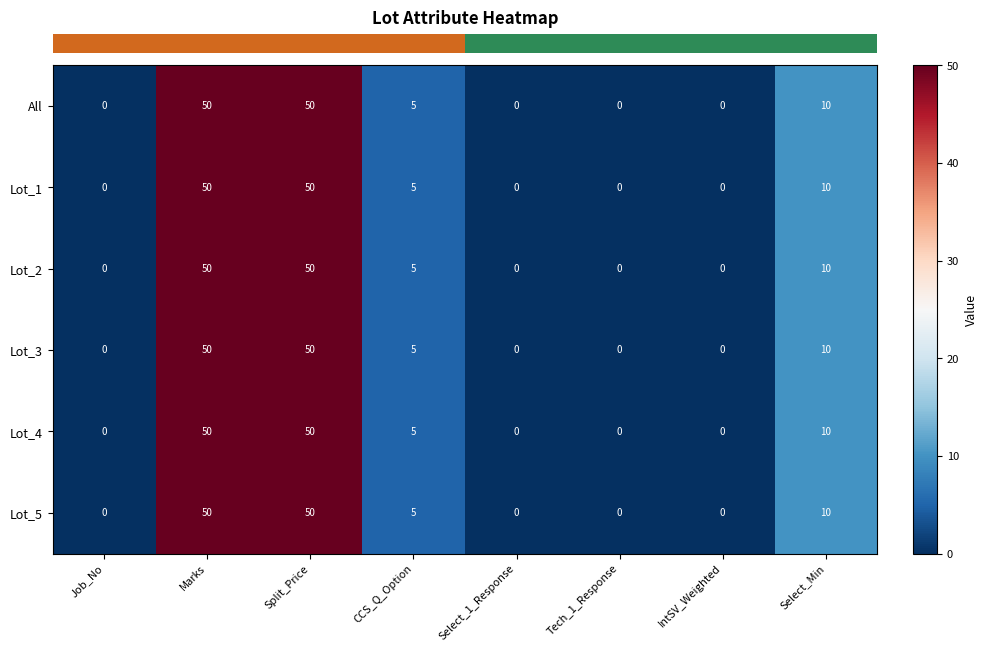

What is the total value across all series at Select_Min?

60